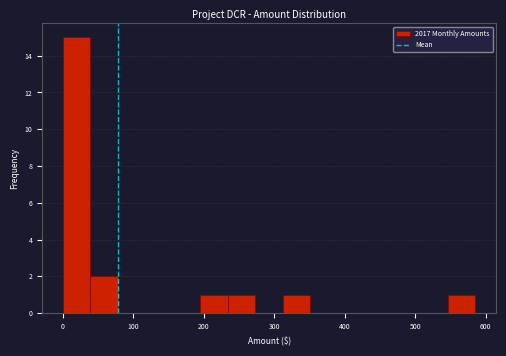

Read against the x-axis, roughly where is the centre of the tallest bar?

20